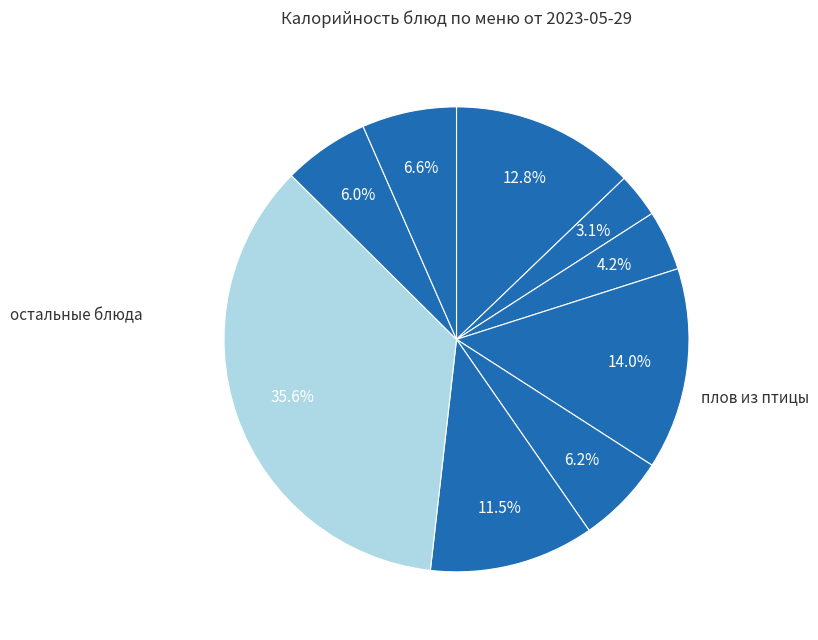

How many segments does this pie chart have?

9